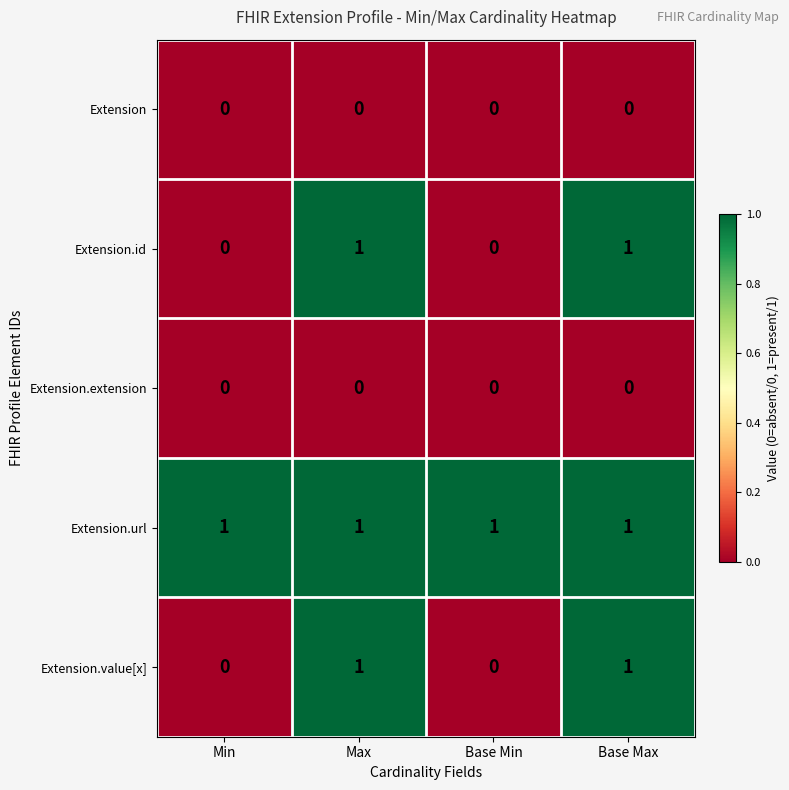

How many categories are shown in the chart?

4